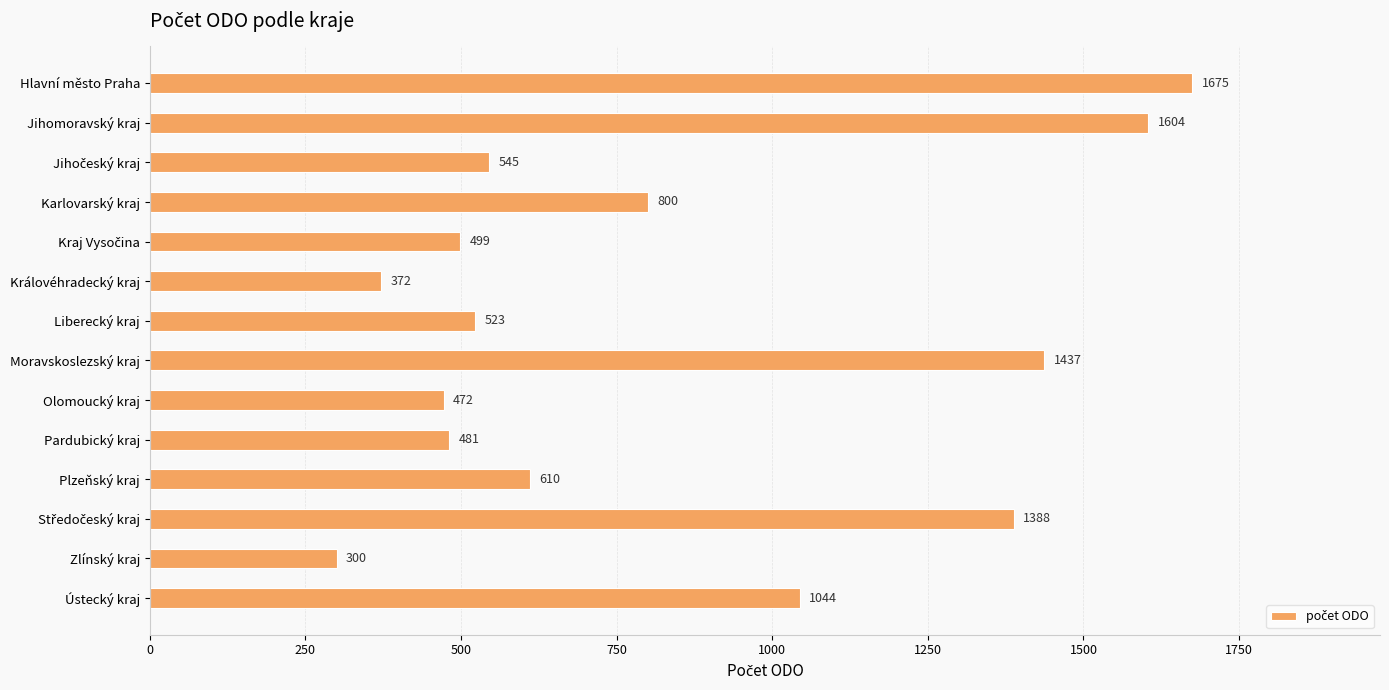

Approximately how many times larger is the value at Jihomoravský kraj compared to Liberecký kraj?

3.1